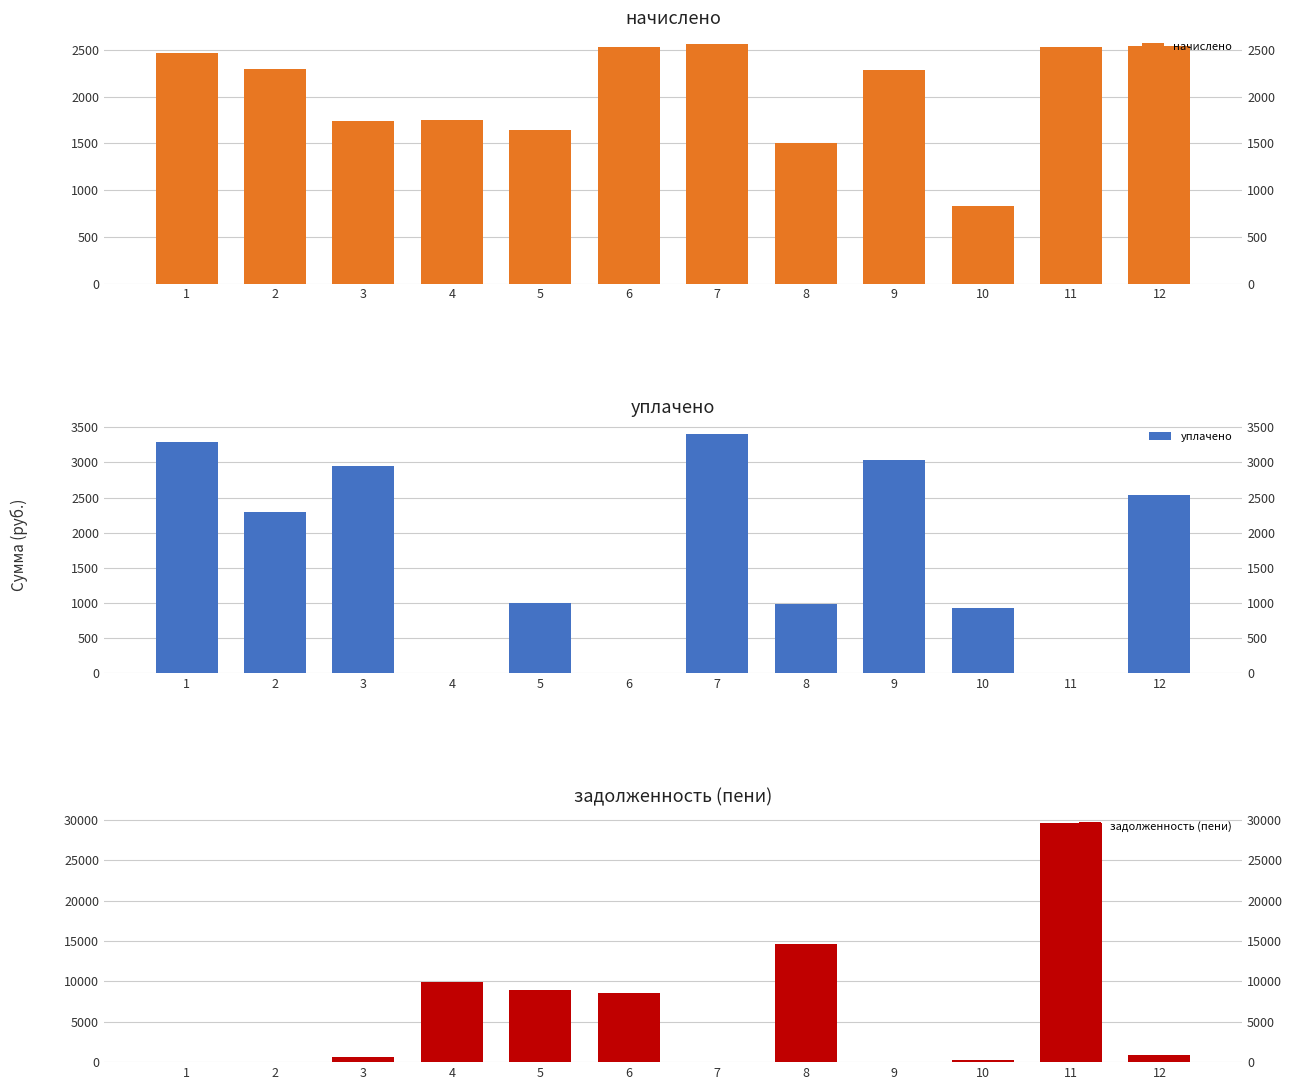

What is the difference between the maximum and minimum values in the задолженность (пени) series?

29653.9